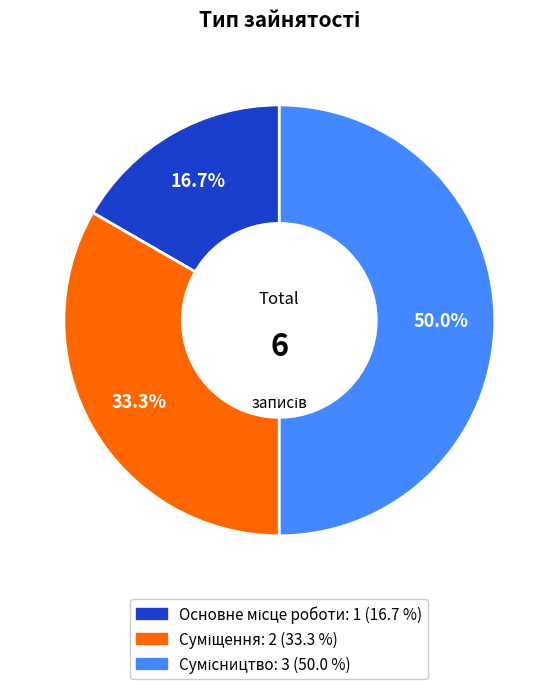

To the nearest percent, what is the difference between the Сумісництво and Суміщення slice percentages?

17%